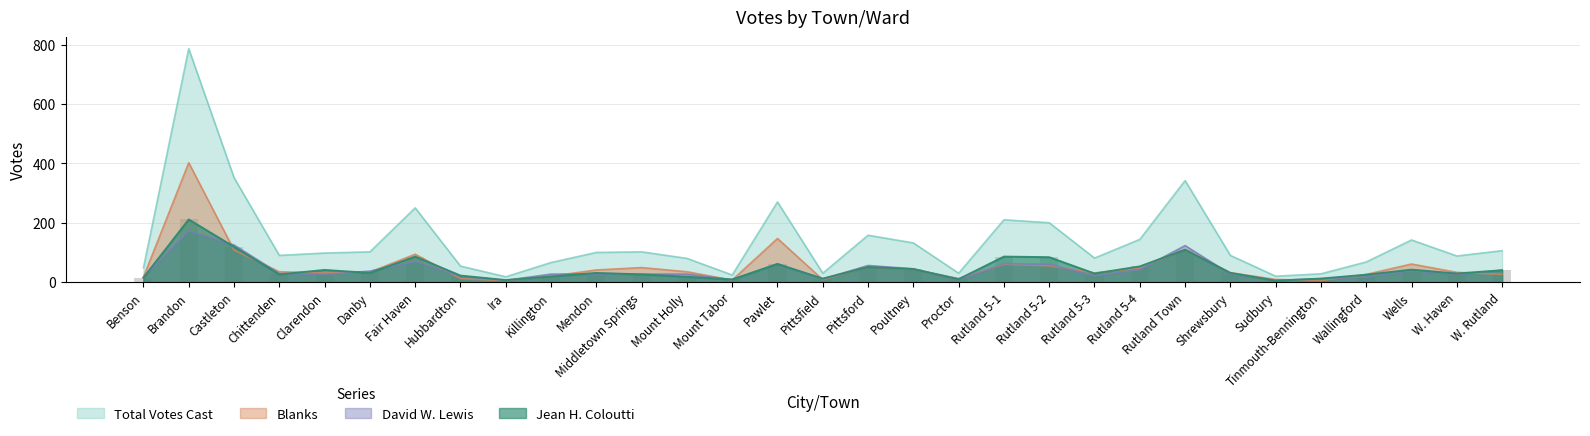

The value of Jean H. Coloutti at Rutland 5-3 is 29. True or false?

True